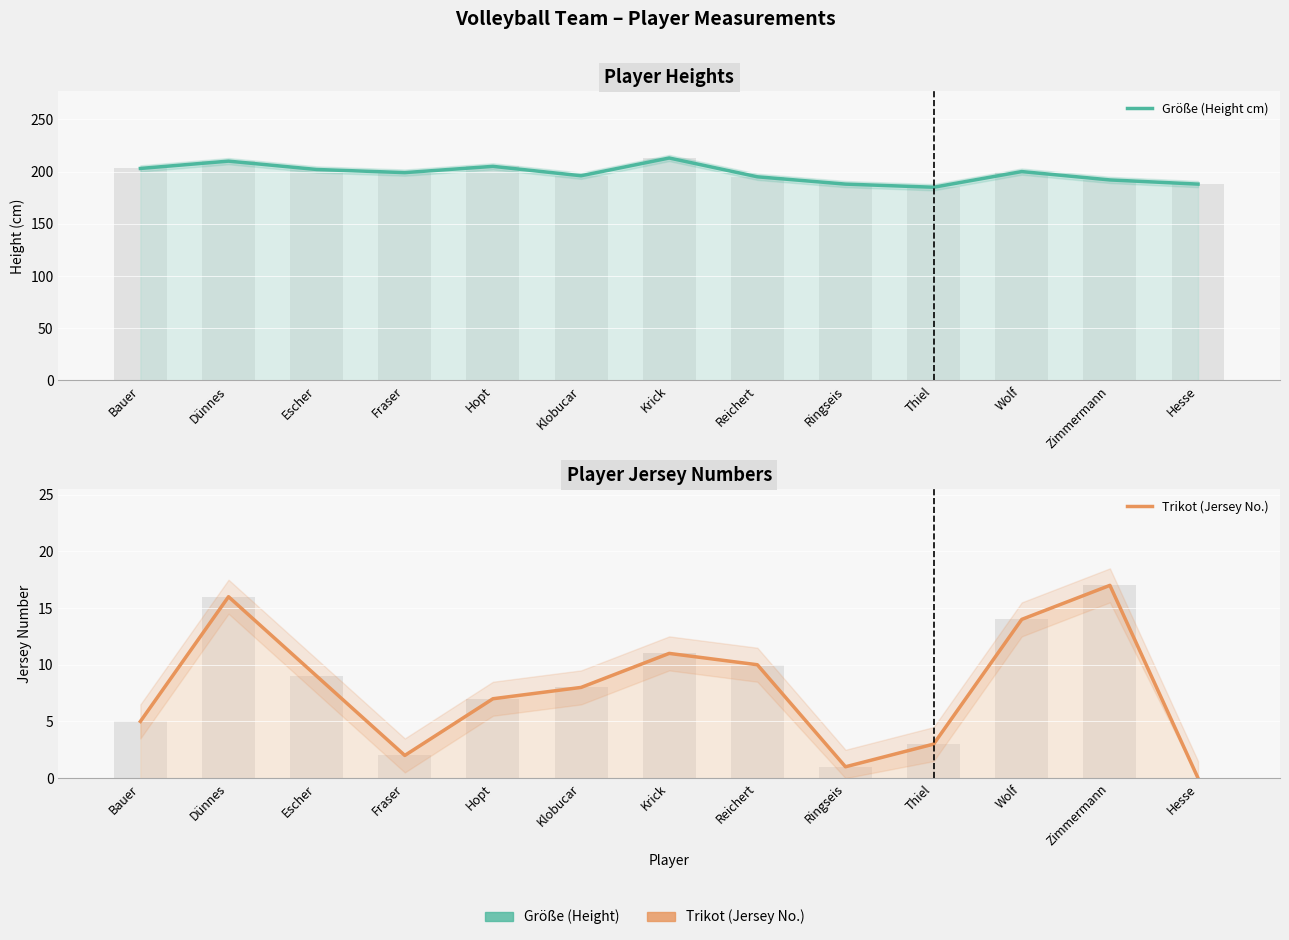

What is the label of the 13th bar from the right?

Bauer